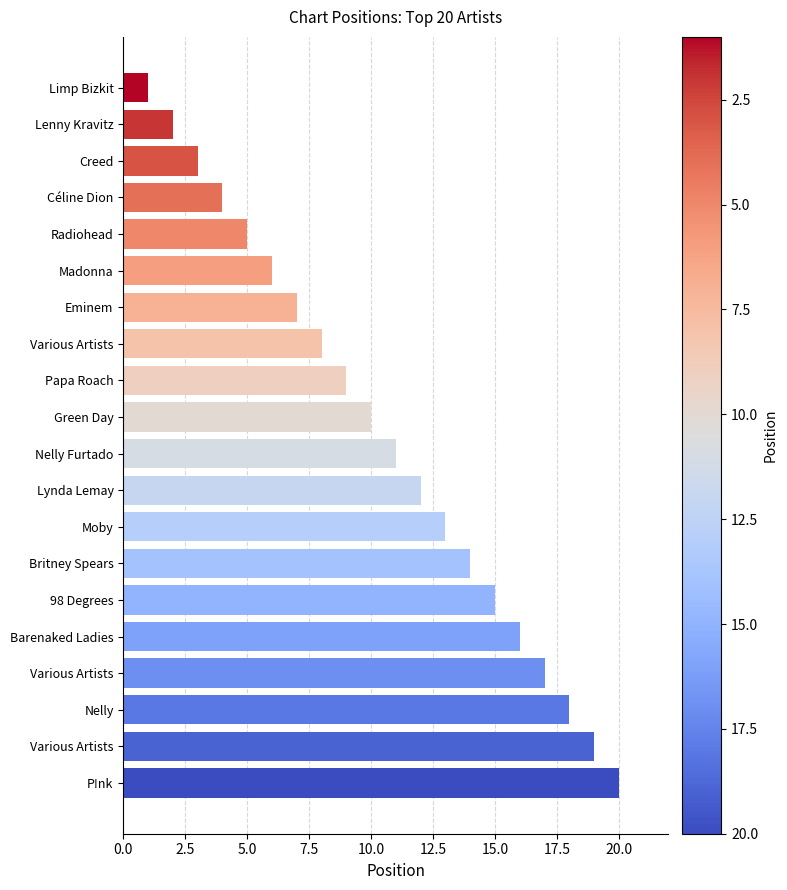

How many series are shown in this chart?

1